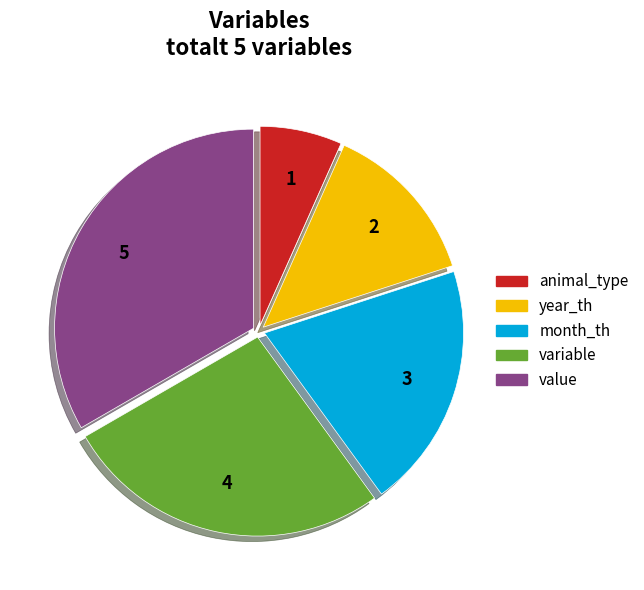

How many segments does this pie chart have?

5